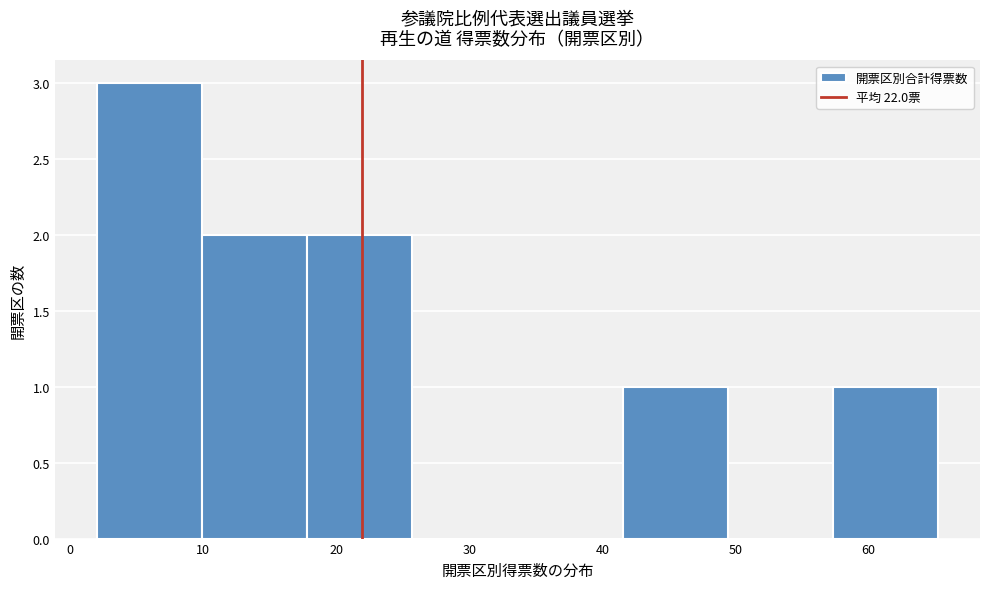

Which range on the x-axis has the tallest bar?

2 to 10